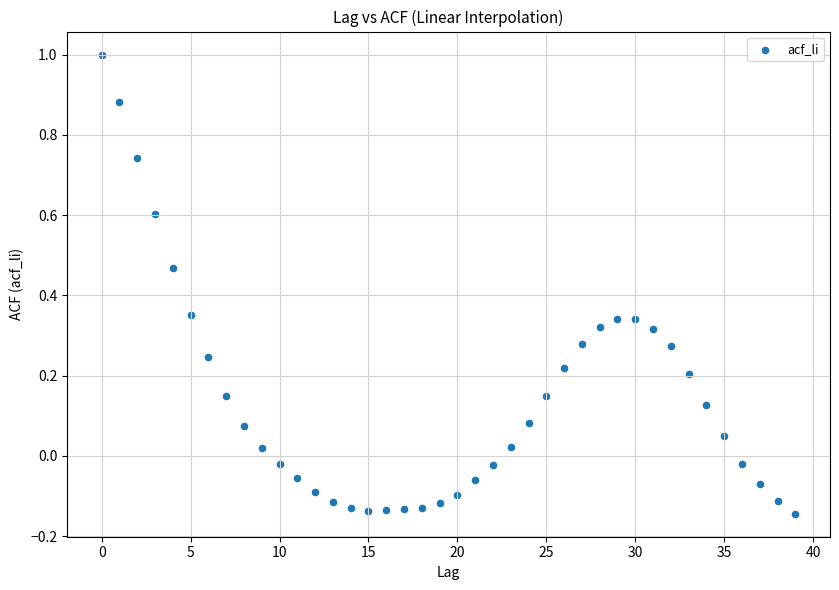

What is the range of X values (max minus min)?

39.0